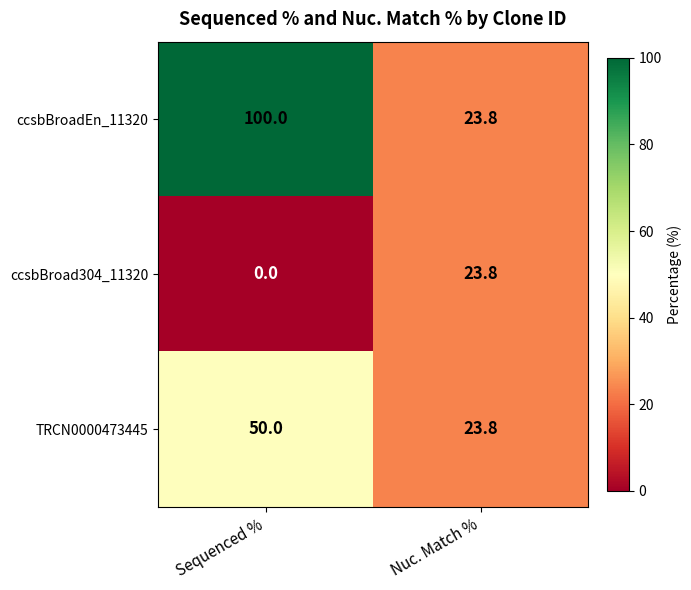

Rank the series at Sequenced % from highest to lowest value.

ccsbBroadEn_11320, TRCN0000473445, ccsbBroad304_11320